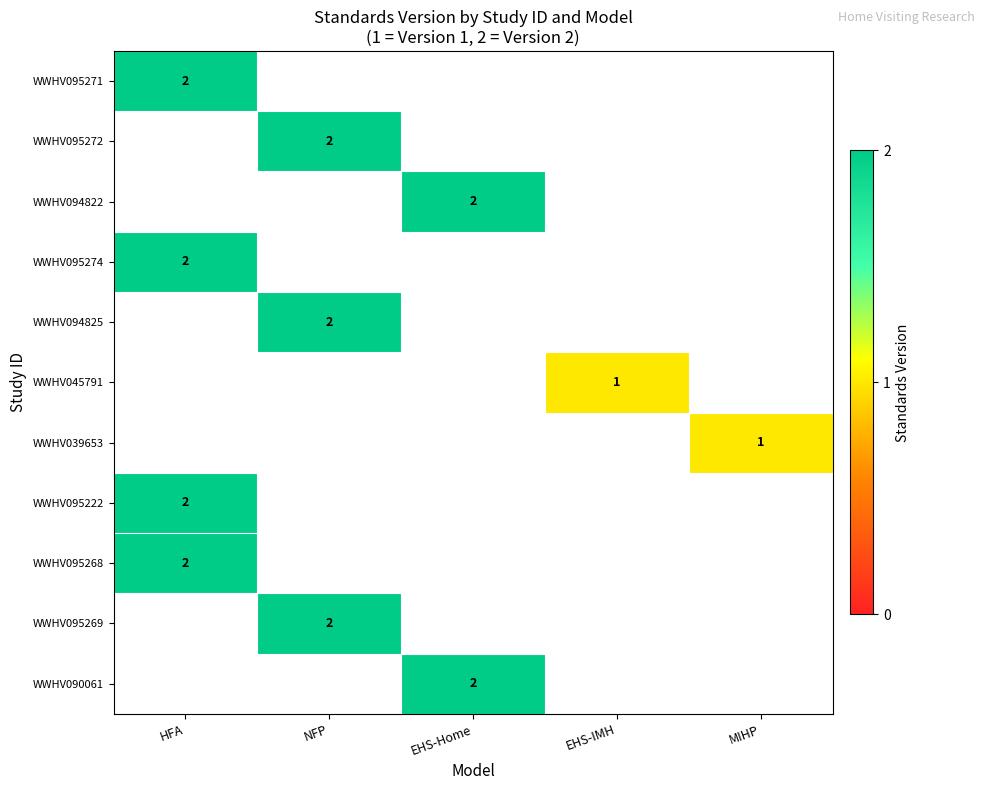

Is it true that WWHV095274 equals 2 at HFA?

True